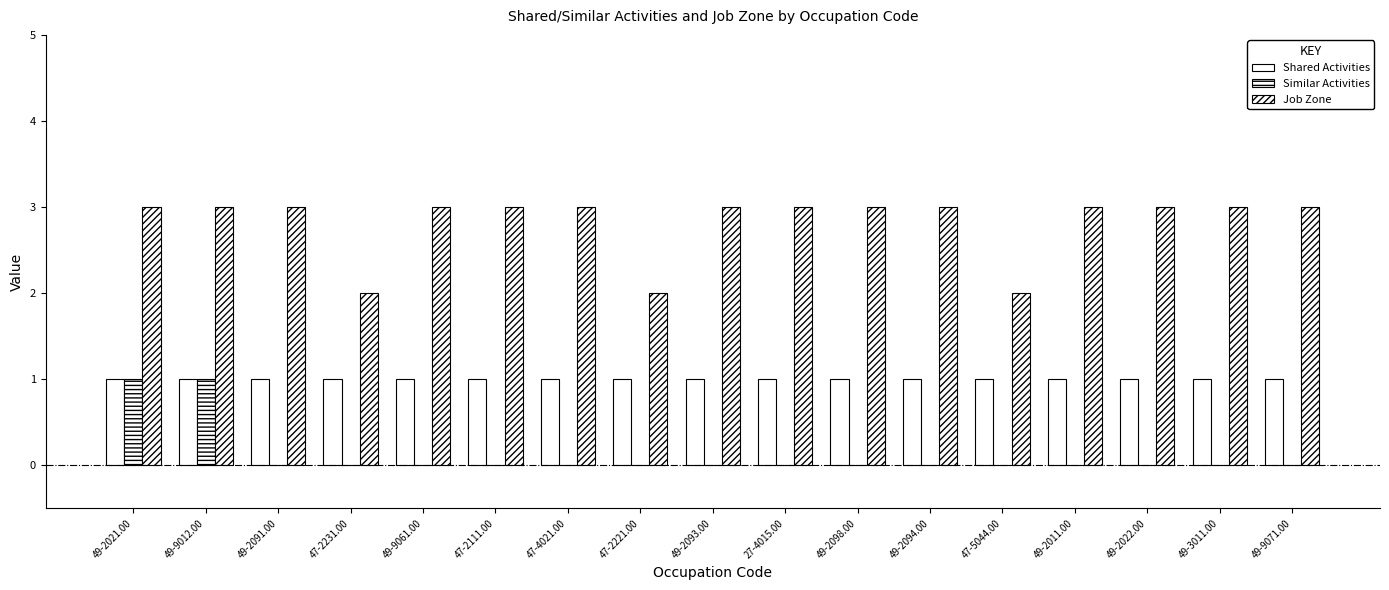

How many distinct data groups are displayed?

3